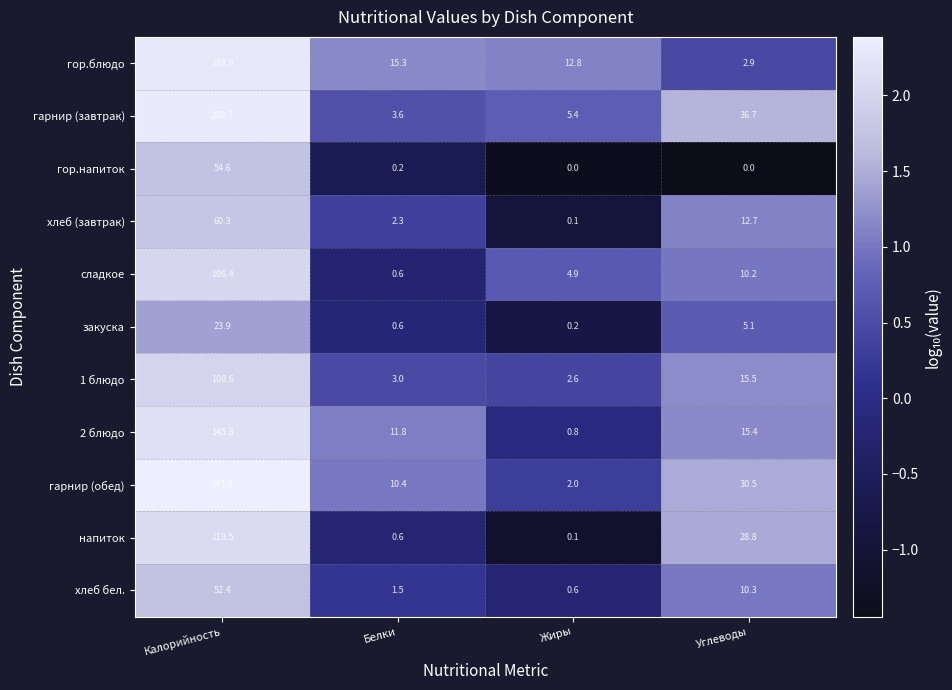

The напиток series shows 0.6 at Белки. True or false?

True